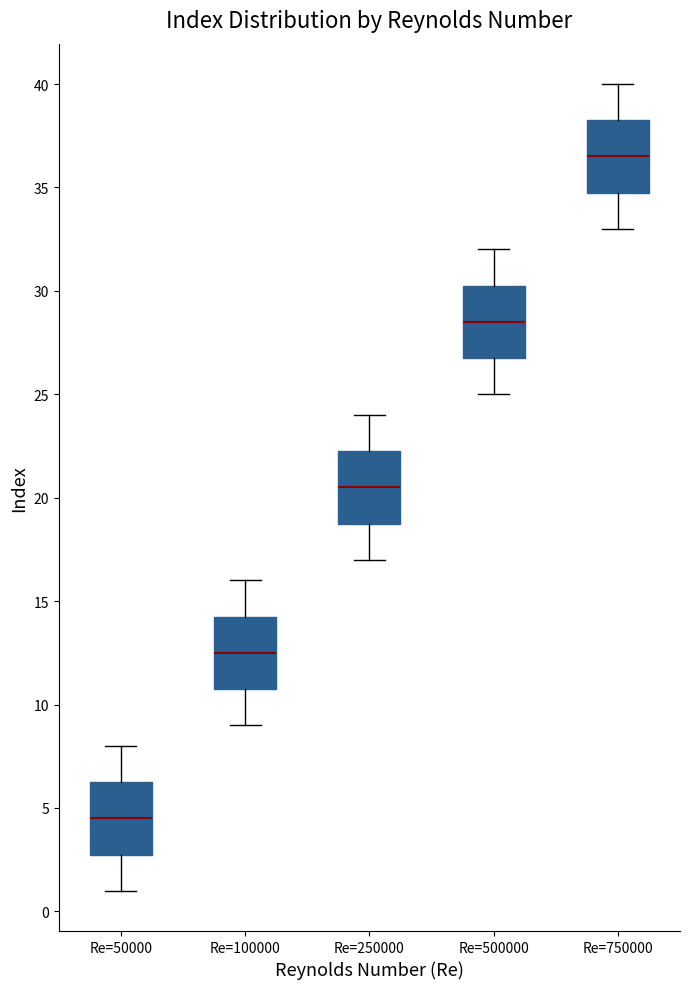

Where does the upper whisker of the box for Re=250000 end on the y-axis? The values are not printed on the chart, so give them approximately, as read against the axis.

24.0